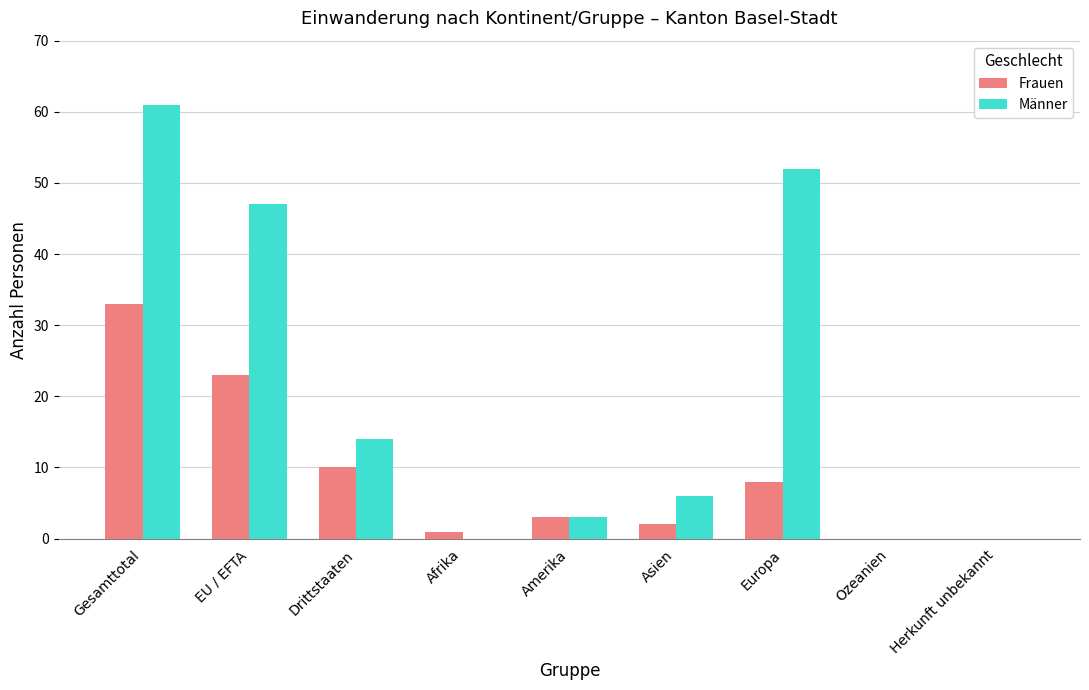

What is the greatest value displayed?

61